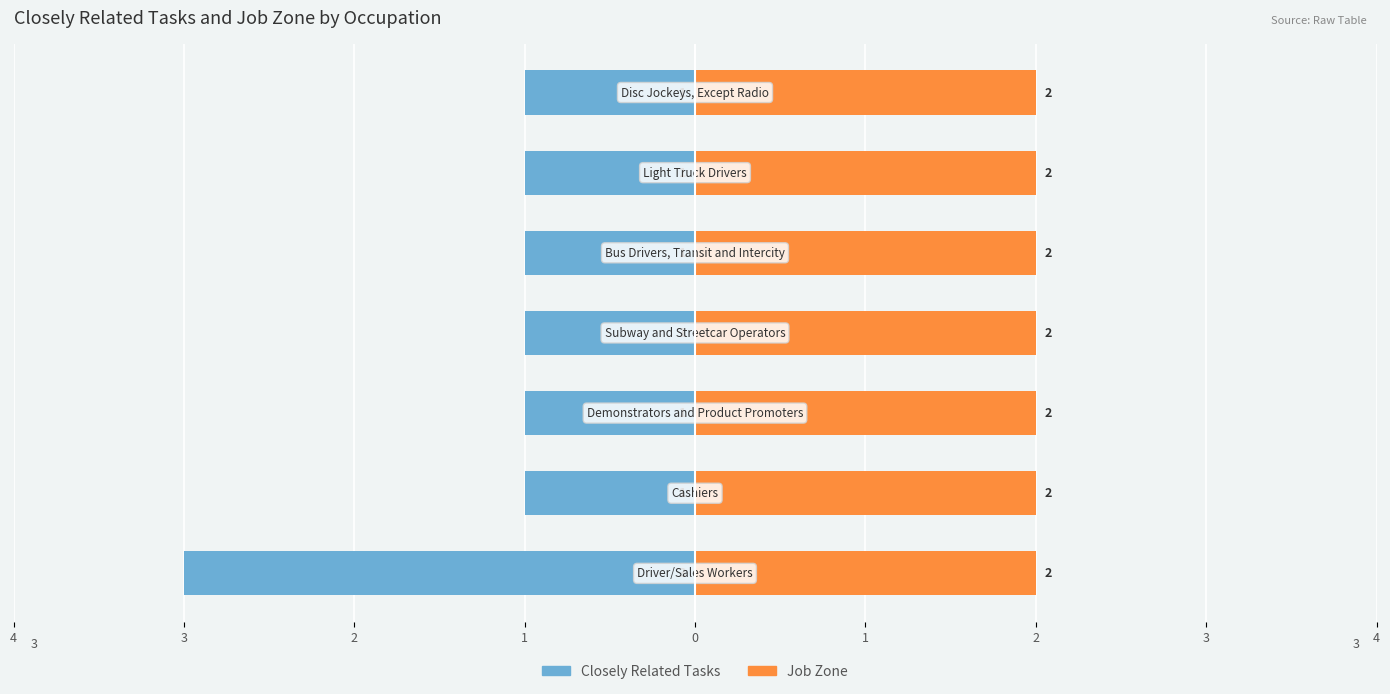

Count the number of data series in this chart.

2